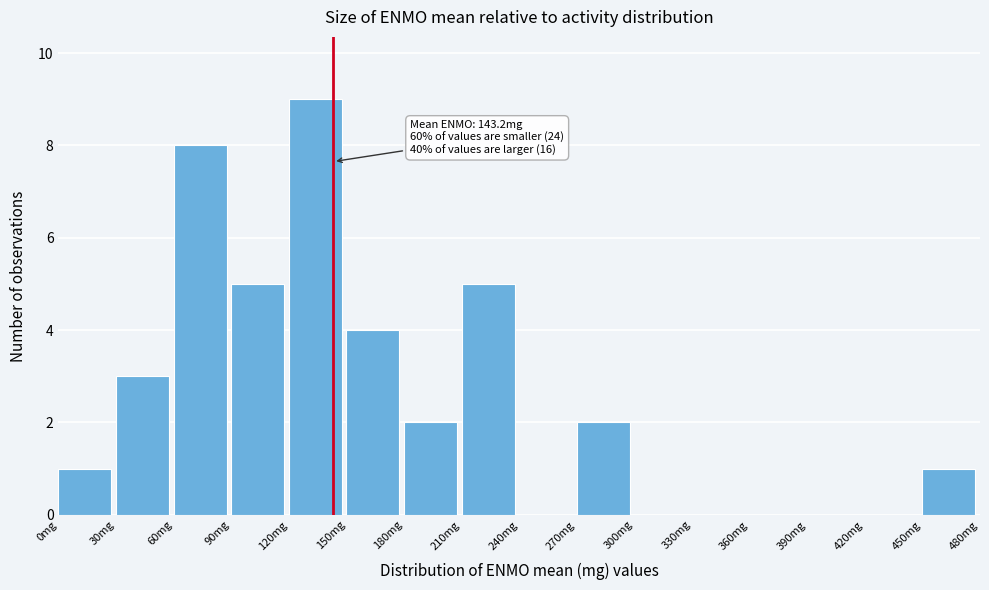

Over which range of the x-axis is the bar tallest?

120 to 150